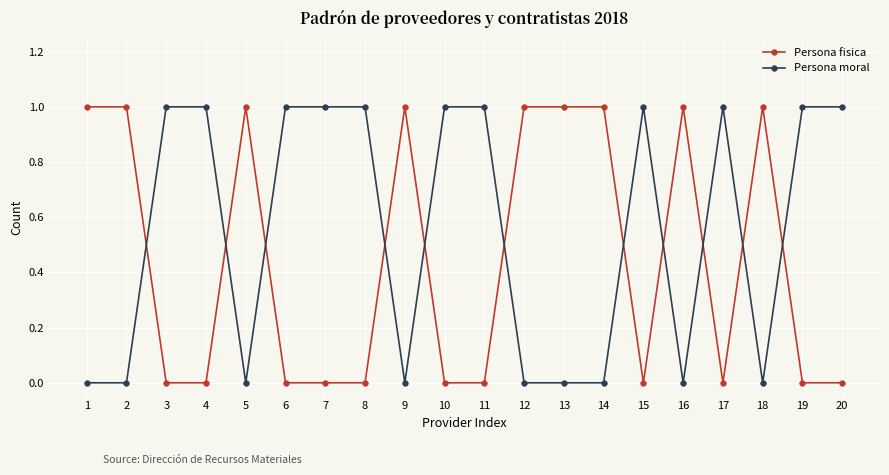

What is the sum of all Persona moral values?

11